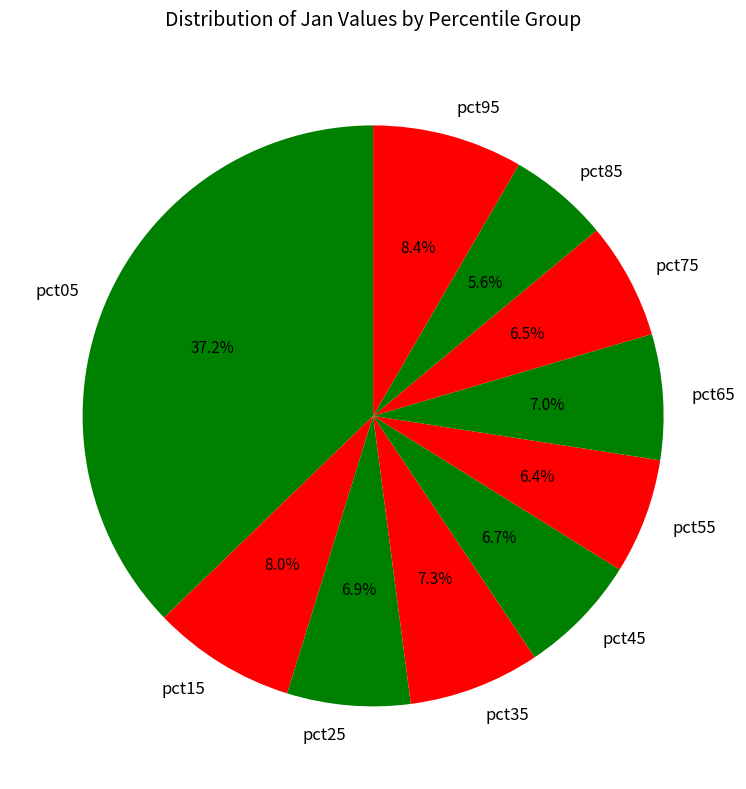

Is there a majority slice in this chart?

No